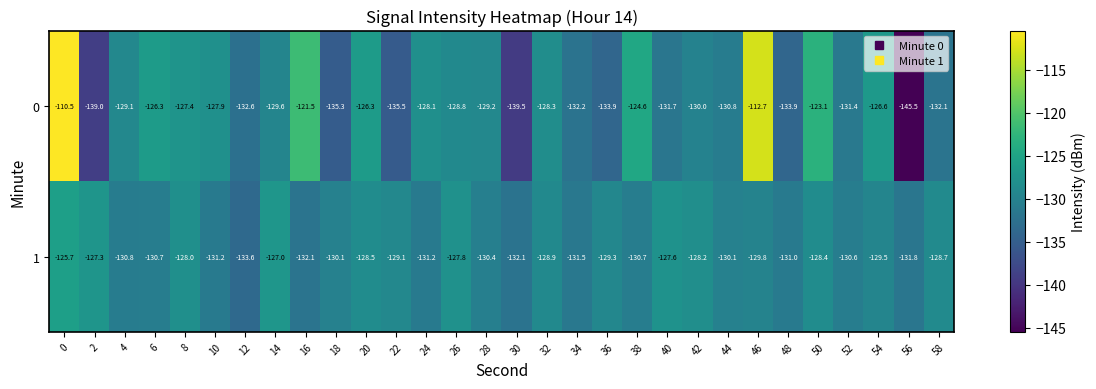

List the series in order of their overall mean, lowest first.

1, 0